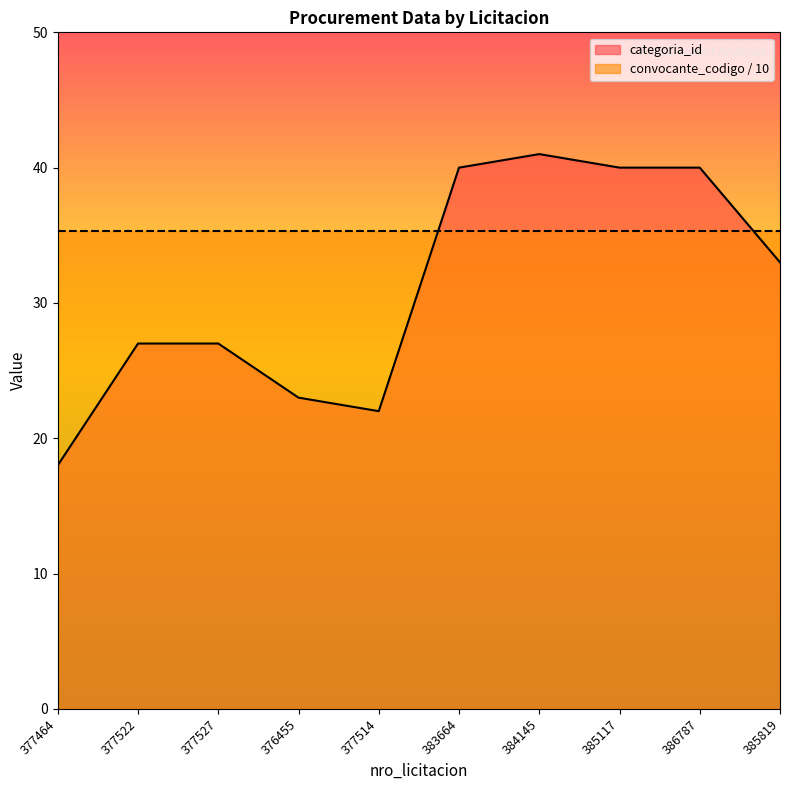

What is the label of the 5th point from the right?

383664